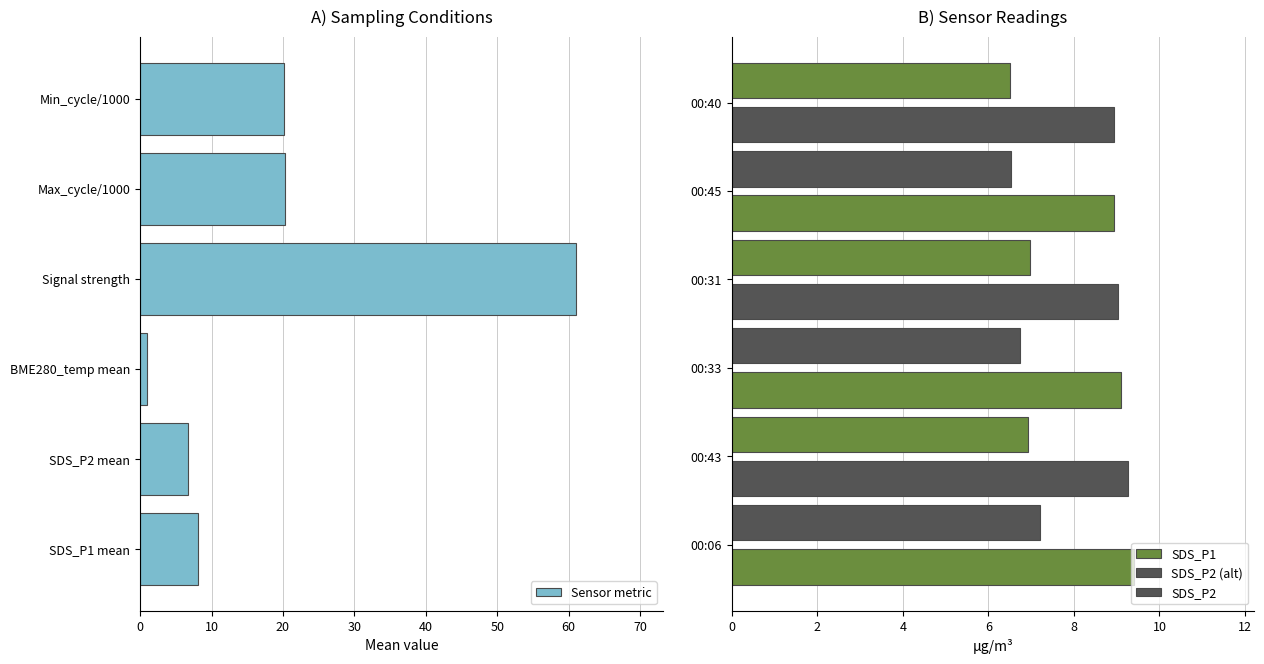

What is the maximum value shown in the chart?

61.0